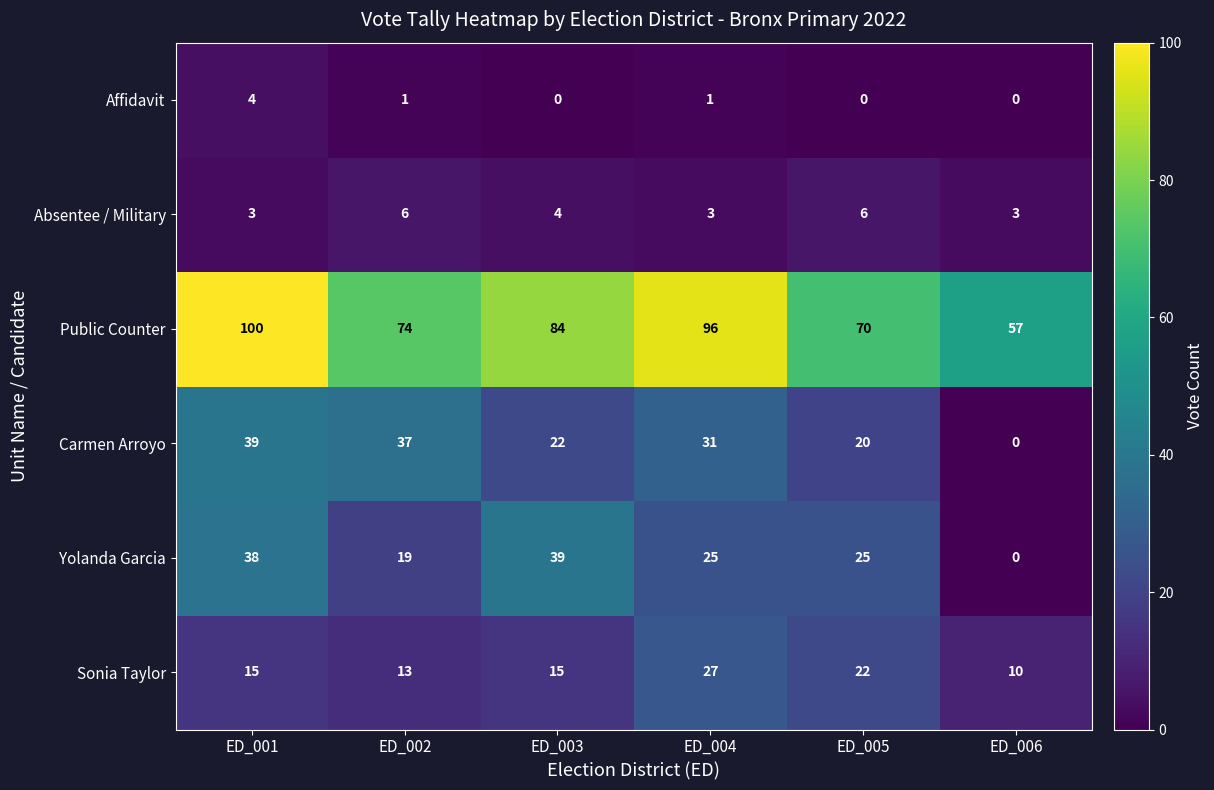

Where is Absentee / Military nearest to the value 4?

ED_003